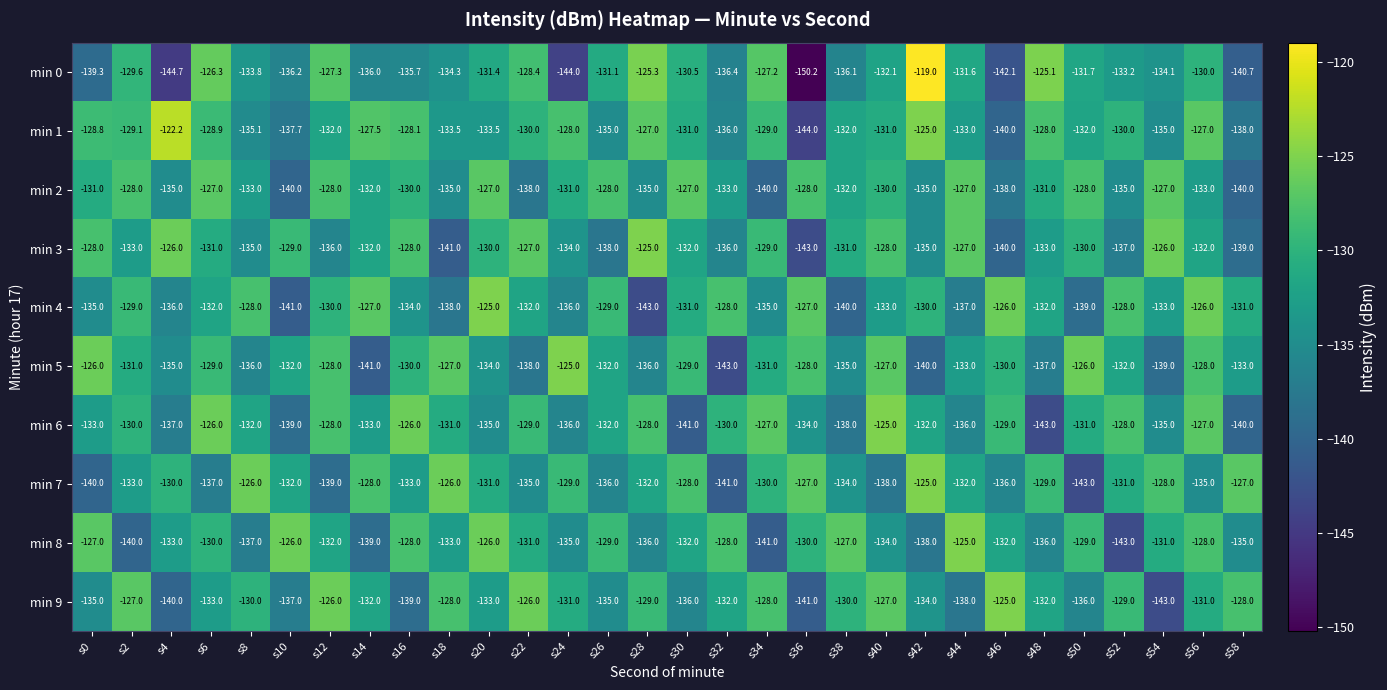

What is the approximate value of min 3 at s44?

-127.0